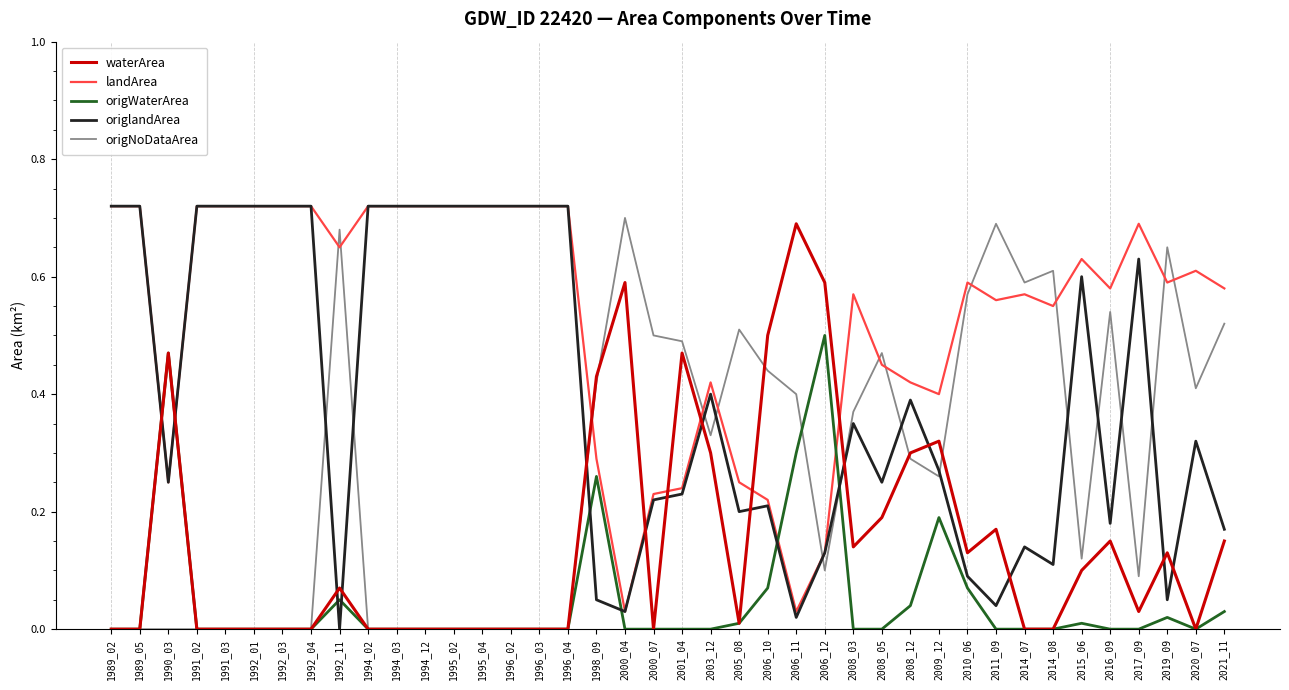

Where do origWaterArea and origlandArea first cross each other?

1989_05 and 1990_03